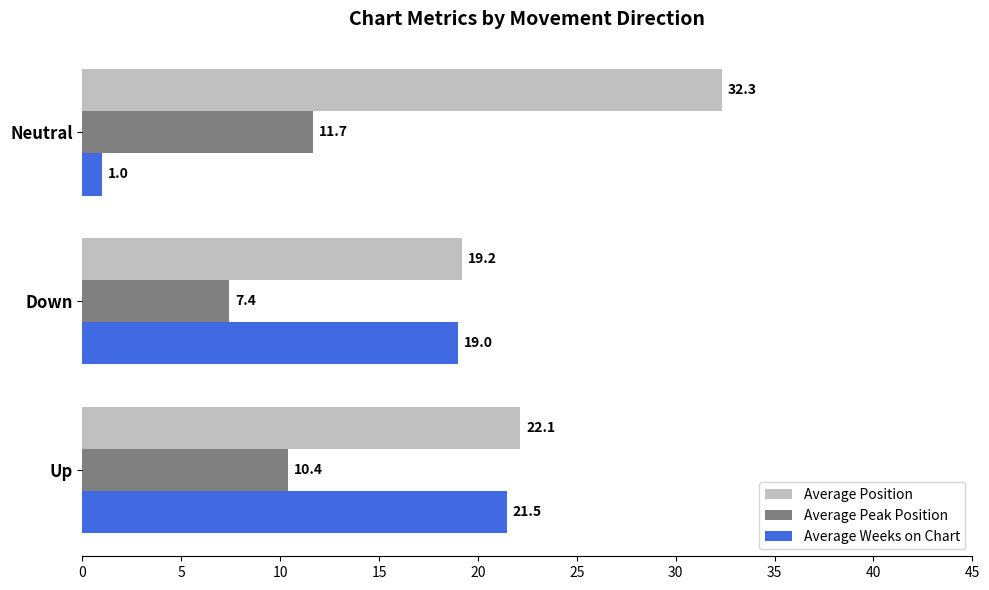

Which series has the largest range (max minus min)?

Average Weeks on Chart